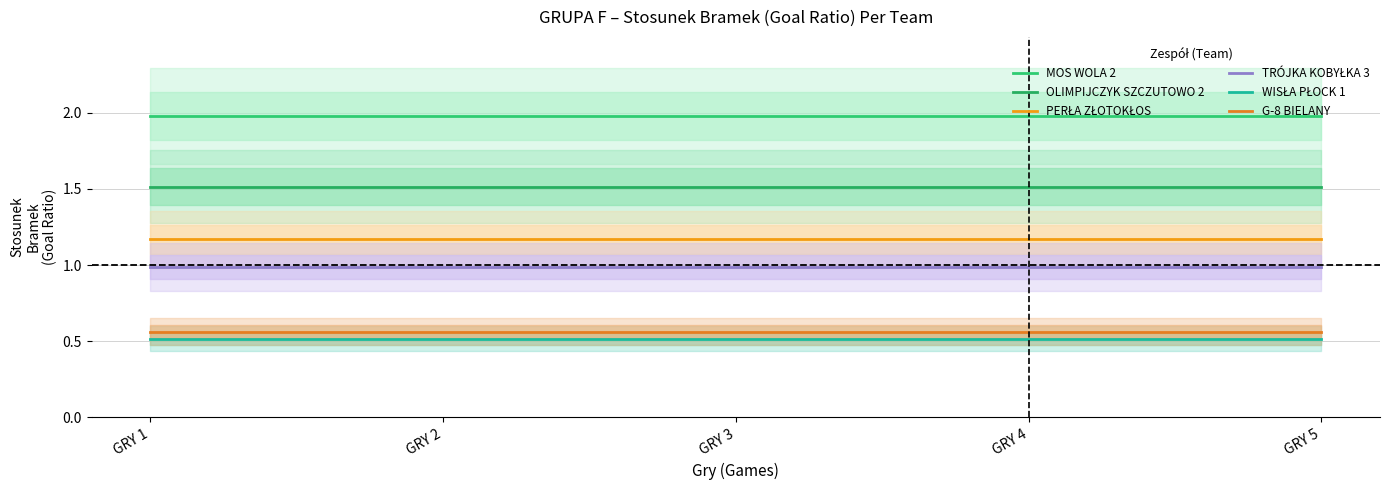

Which series has the widest spread of values?

MOS WOLA 2